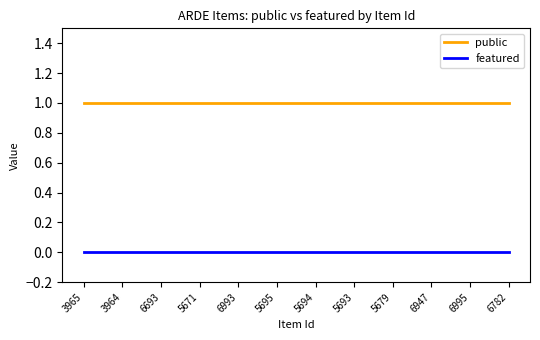

Which series has the largest total across all categories?

public